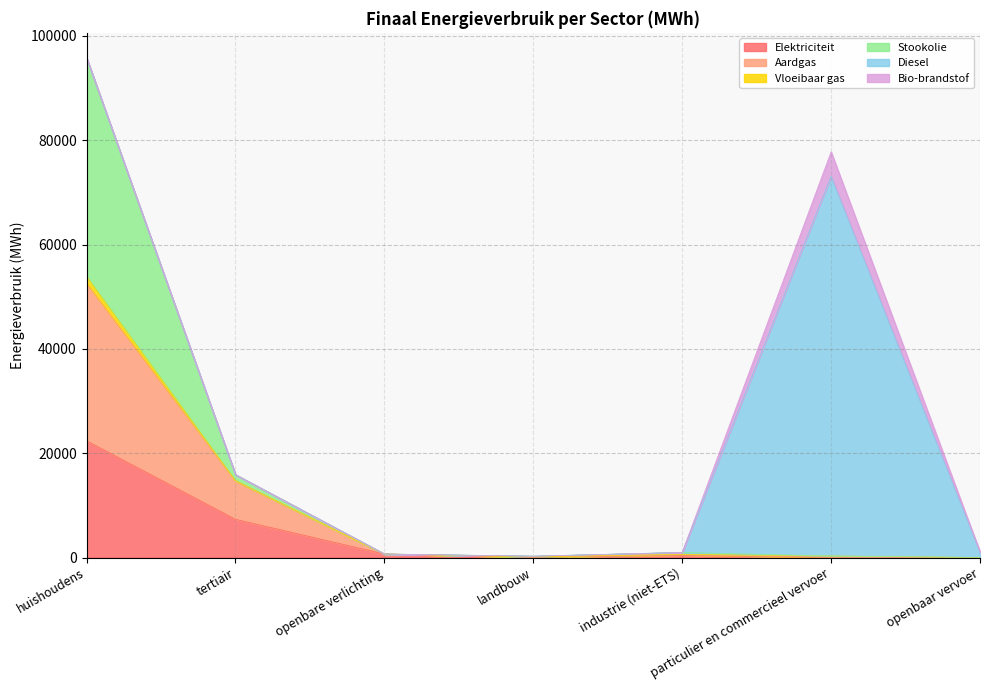

What is the label of the 4th point from the right?

landbouw